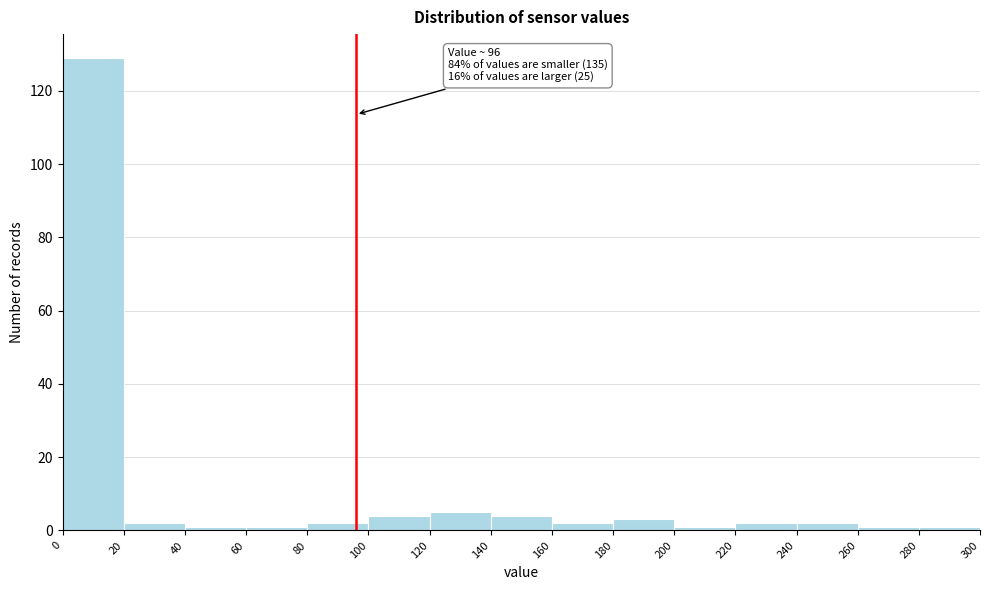

Which range on the x-axis has the tallest bar?

0 to 20